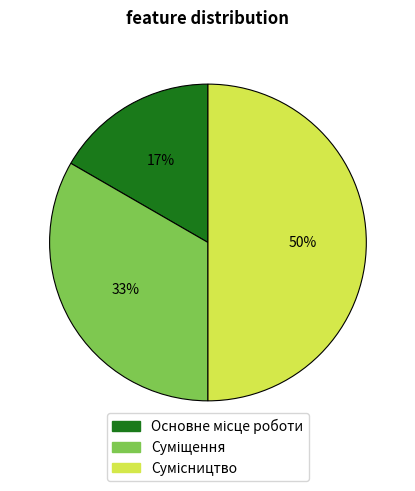

To the nearest percent, what is the average slice percentage?

33%